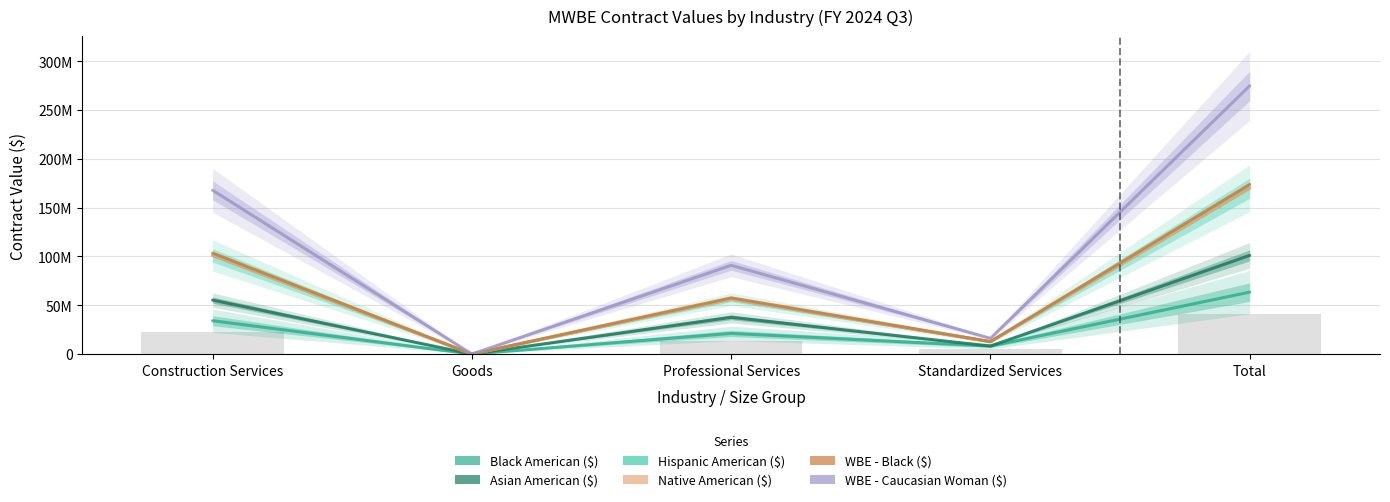

List the series in order of their peak value, highest first.

WBE - Caucasian Woman ($), WBE - Black ($), Native American ($), Hispanic American ($), Asian American ($), Black American ($)